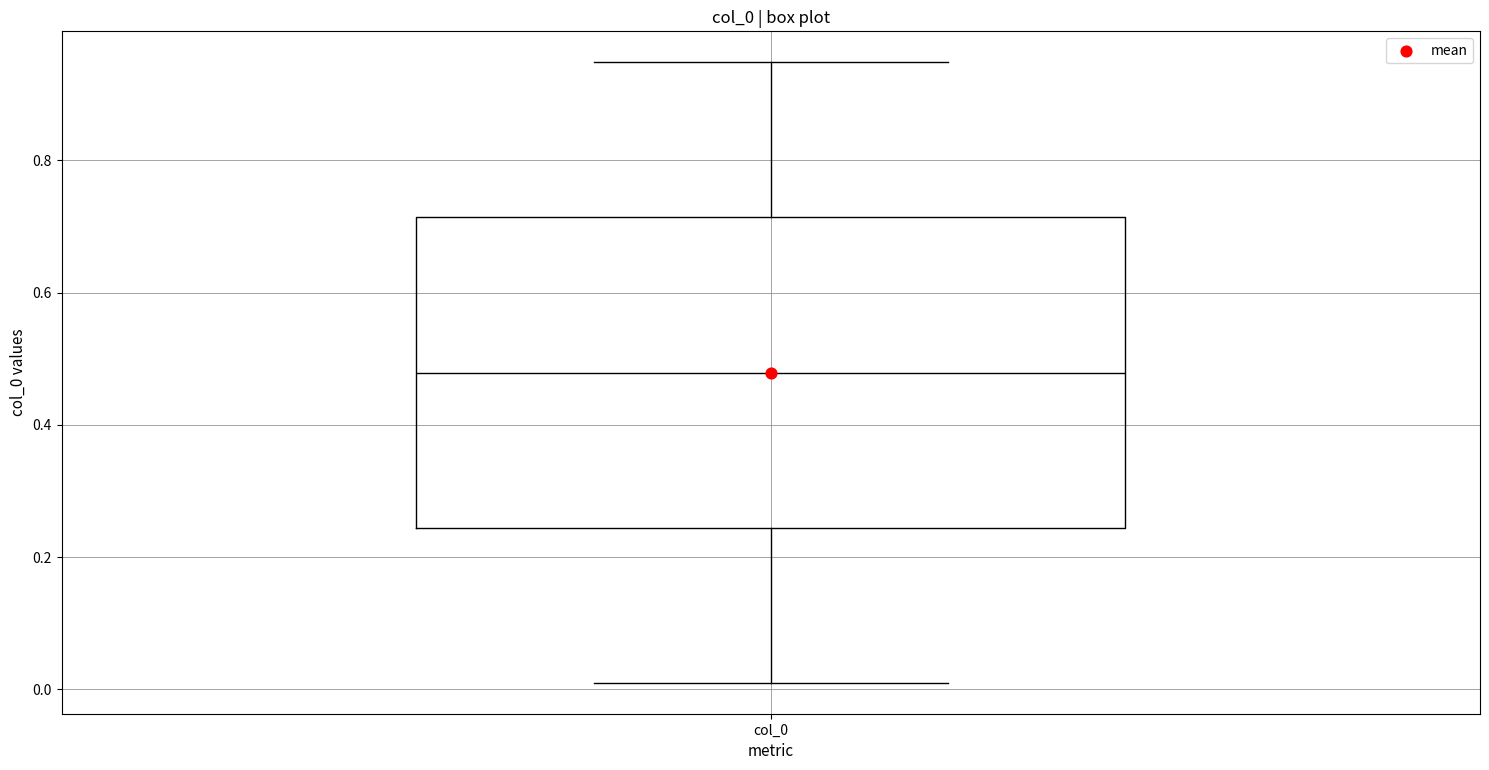

Transcribe this box plot: give where the median line is, the range the box spans, and where the two whiskers end, as read against the y-axis. The values are not printed on the chart, so give them approximately, as read against the axis.

median 0.48, box 0.24 to 0.72, whiskers 0.02 to 0.94